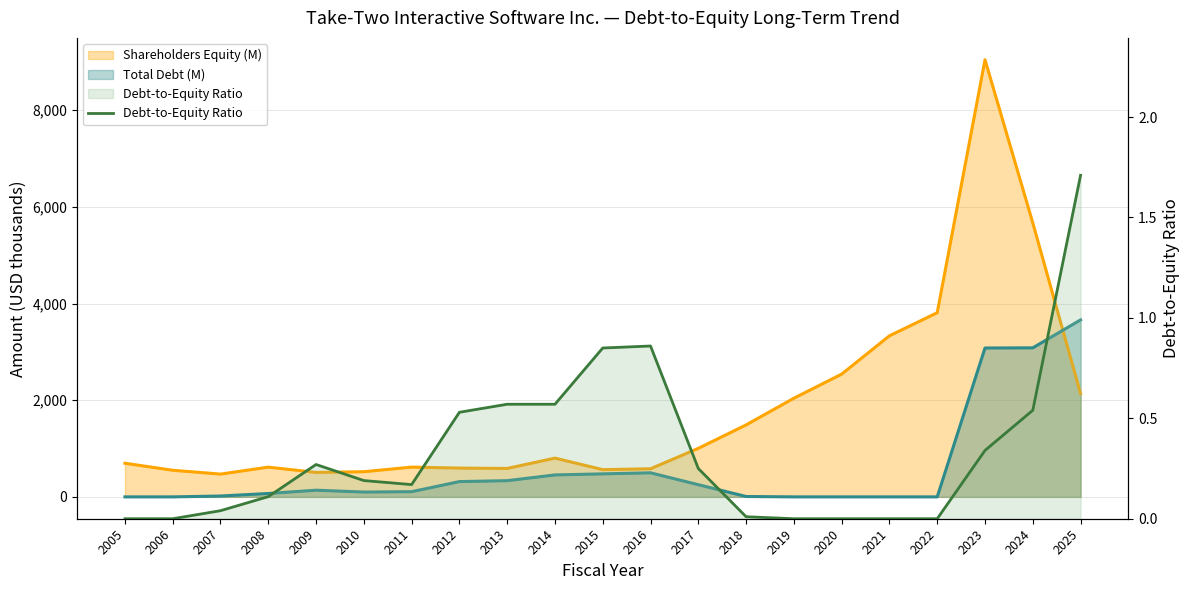

Rank the categories by value from lowest to highest.

2005, 2006, 2019, 2020, 2021, 2022, 2018, 2007, 2008, 2011, 2010, 2017, 2009, 2023, 2012, 2024, 2013, 2014, 2015, 2016, 2025